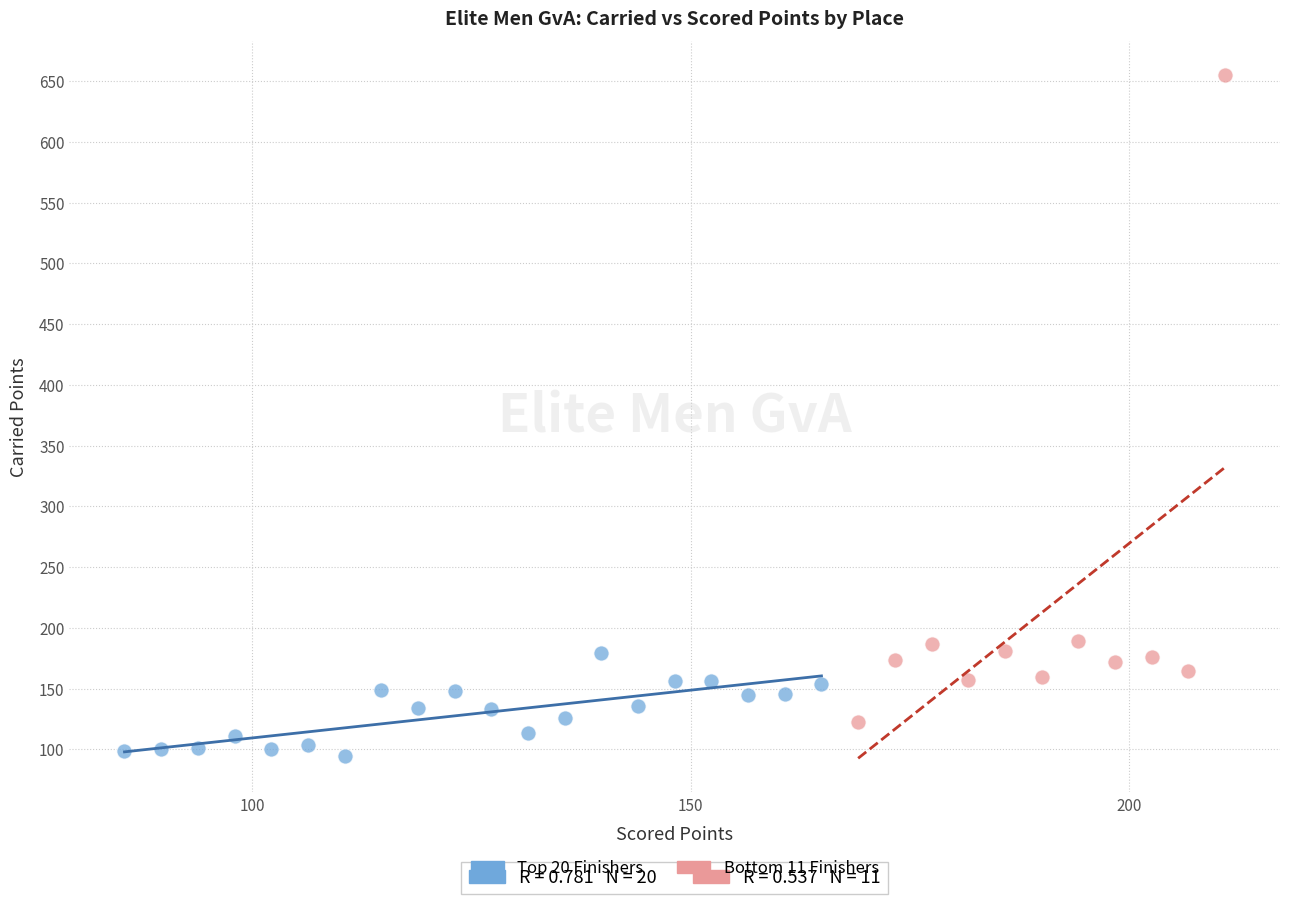

Which series has the widest spread of Y values?

Bottom 11 Finishers